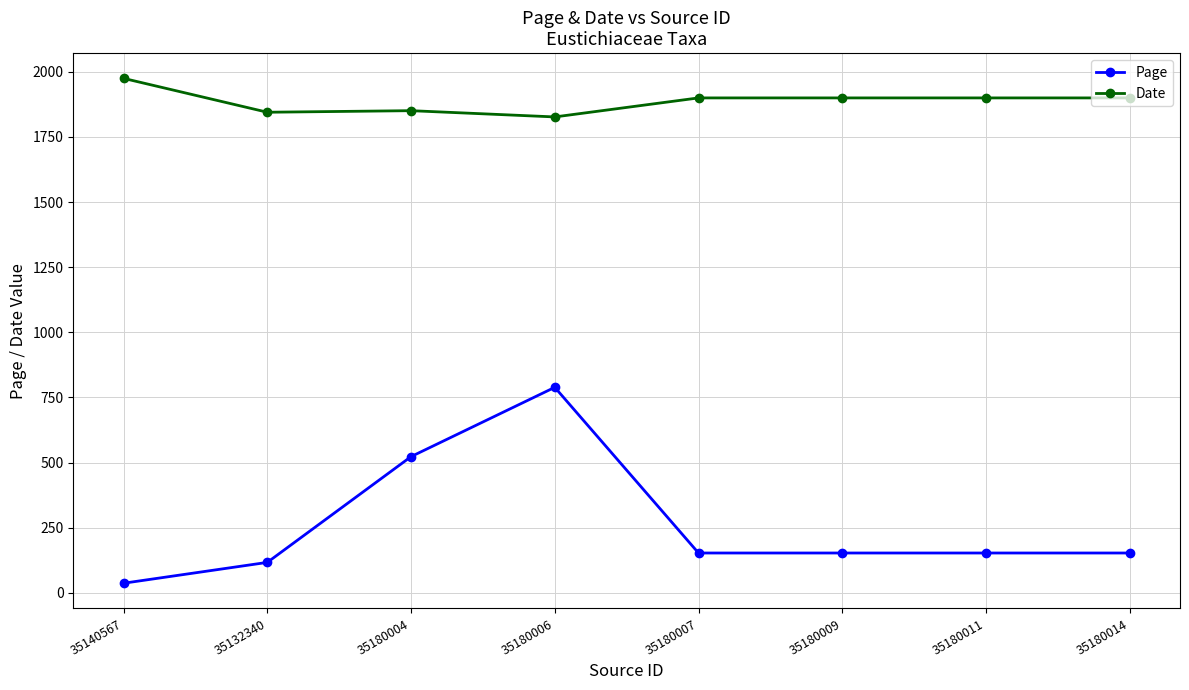

At which label does Date first exceed 1900?

35140567